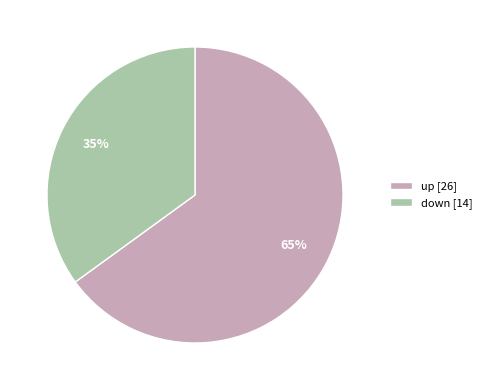

Between up and down, which is larger?

up